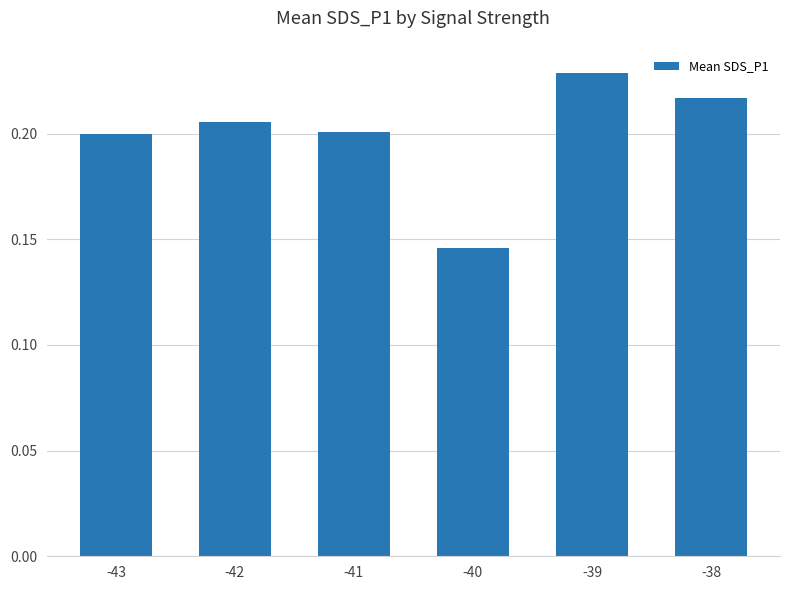

Does the chart contain any negative values?

No